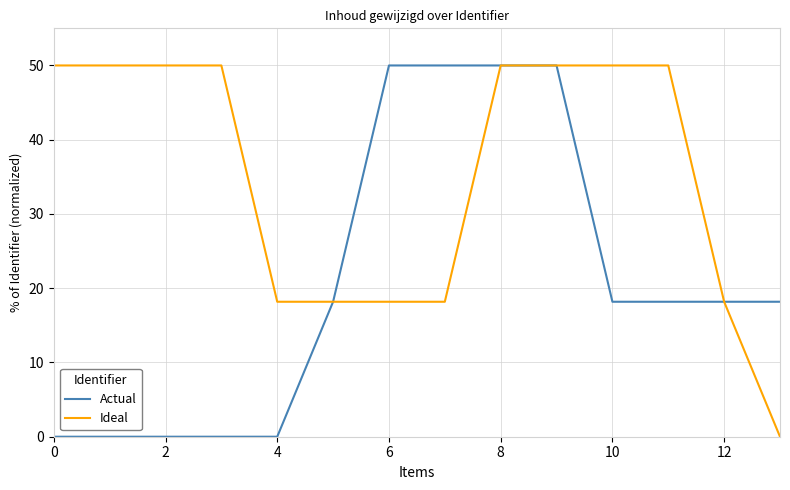

List the series in order of their overall mean, lowest first.

Actual, Ideal